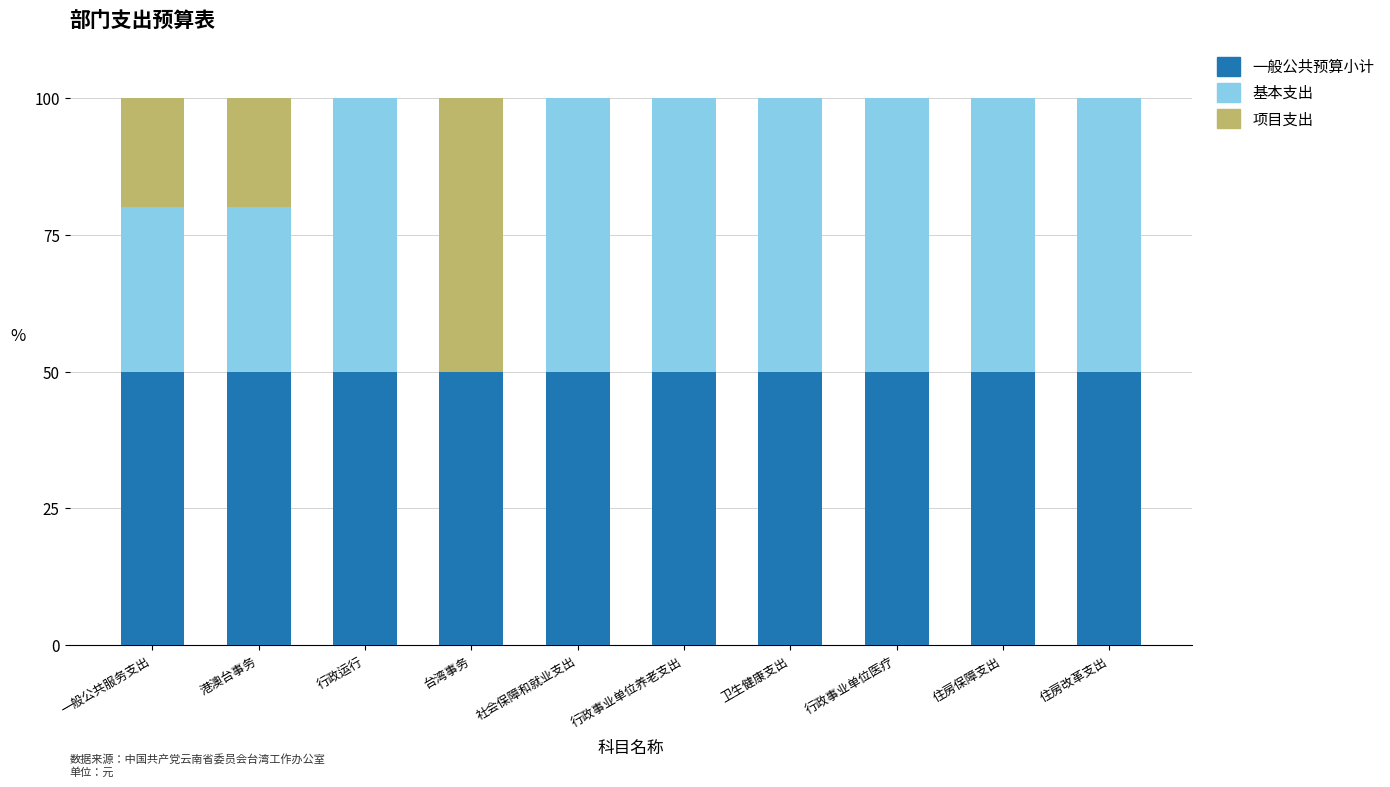

Is it true that 一般公共预算小计 equals 50.0 at 一般公共服务支出?

True